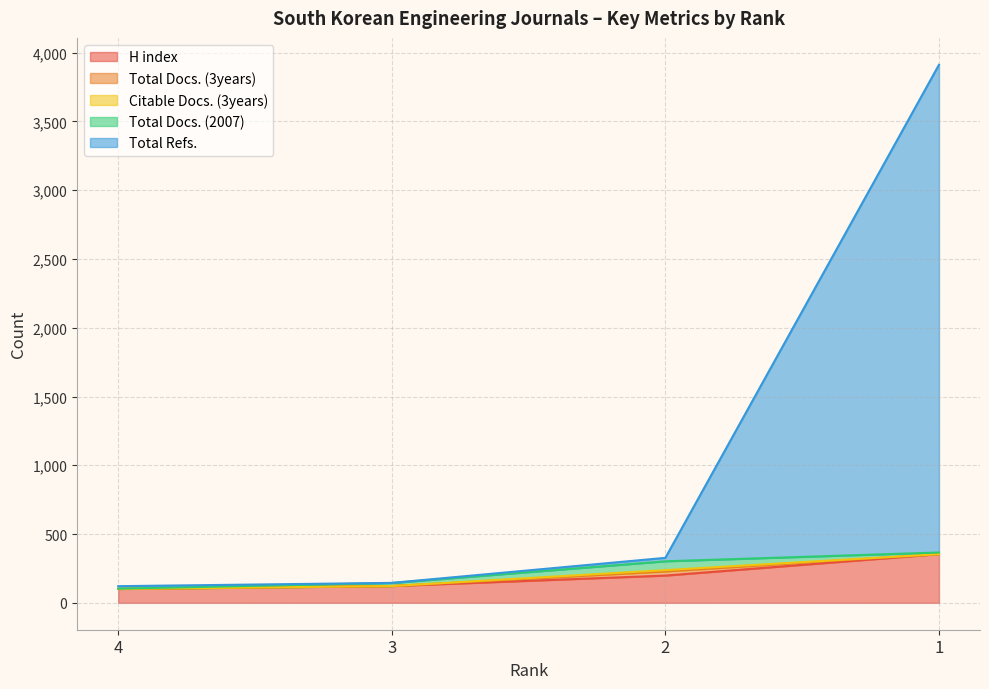

Which label corresponds to the largest value in the chart?

1